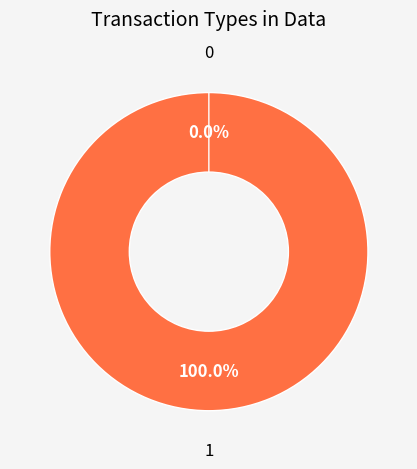

Is it true that Vote is 100% of the pie?

True